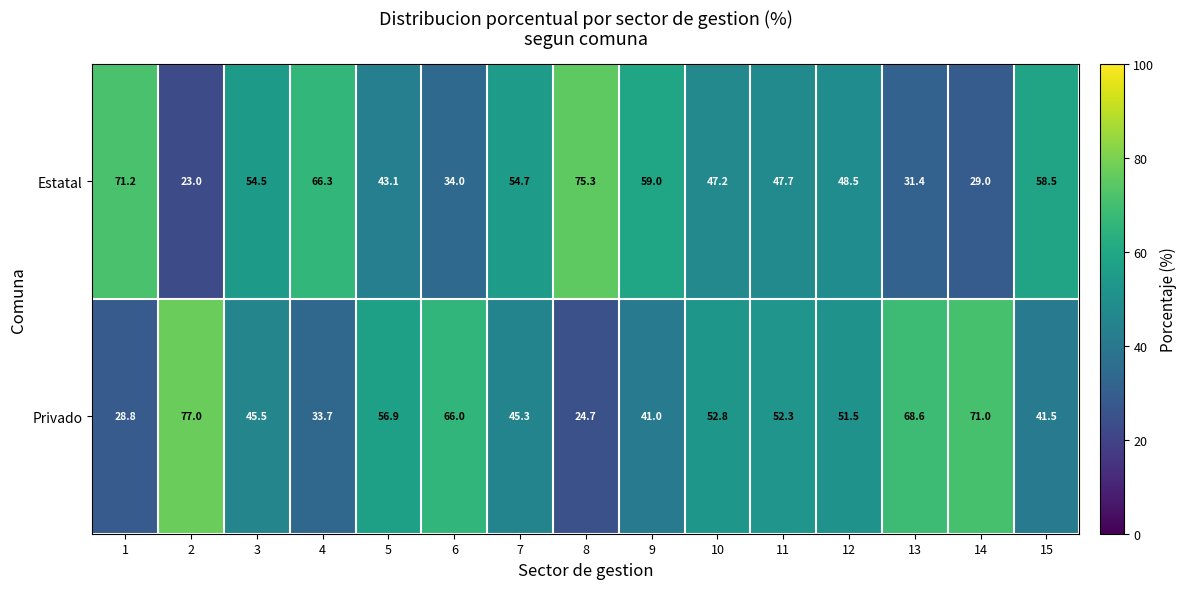

What is the difference between the highest and lowest values at 10?

5.6